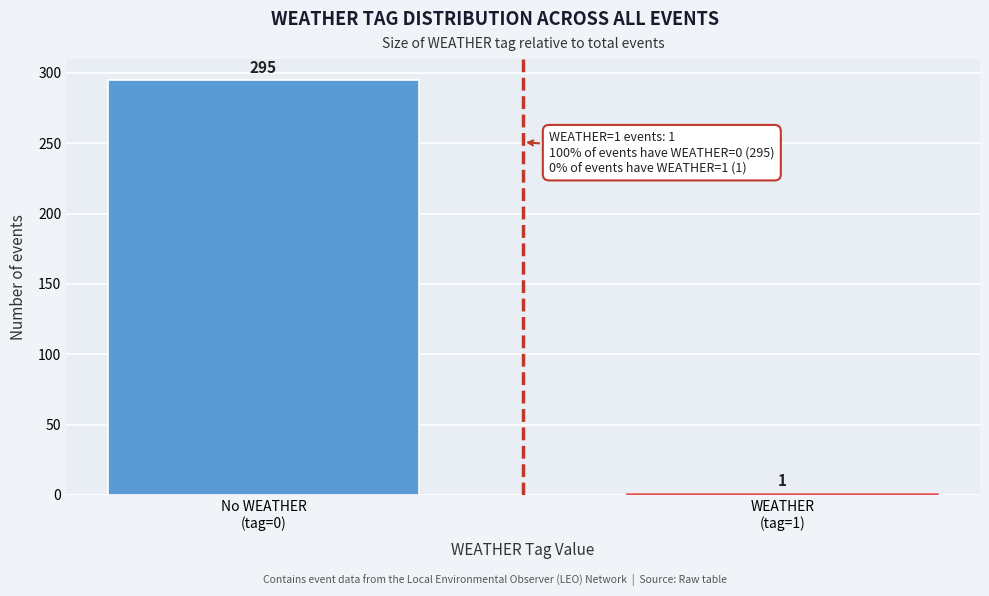

Reading left to right, what are all the values shown in this chart?

295	1